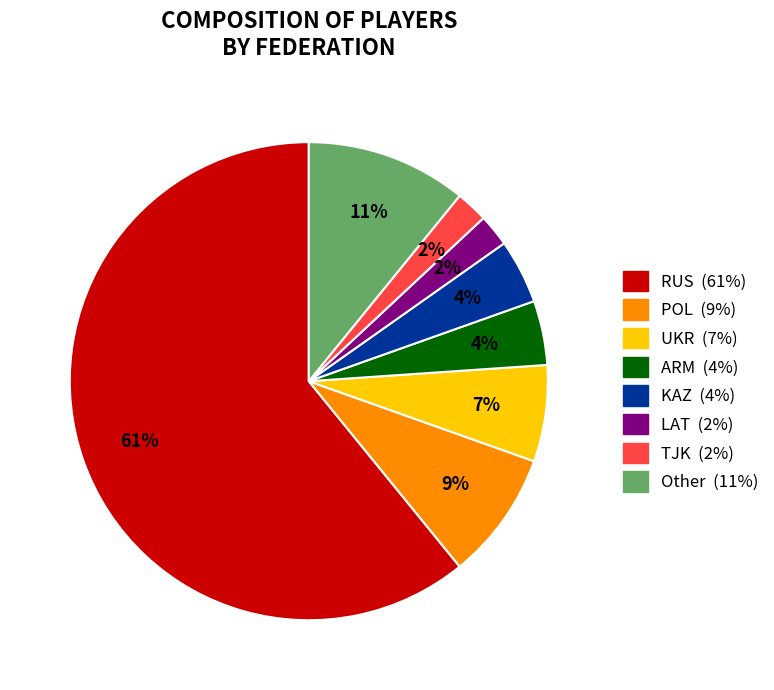

To the nearest percent, what is the difference between the largest and smallest slice percentages?

59%